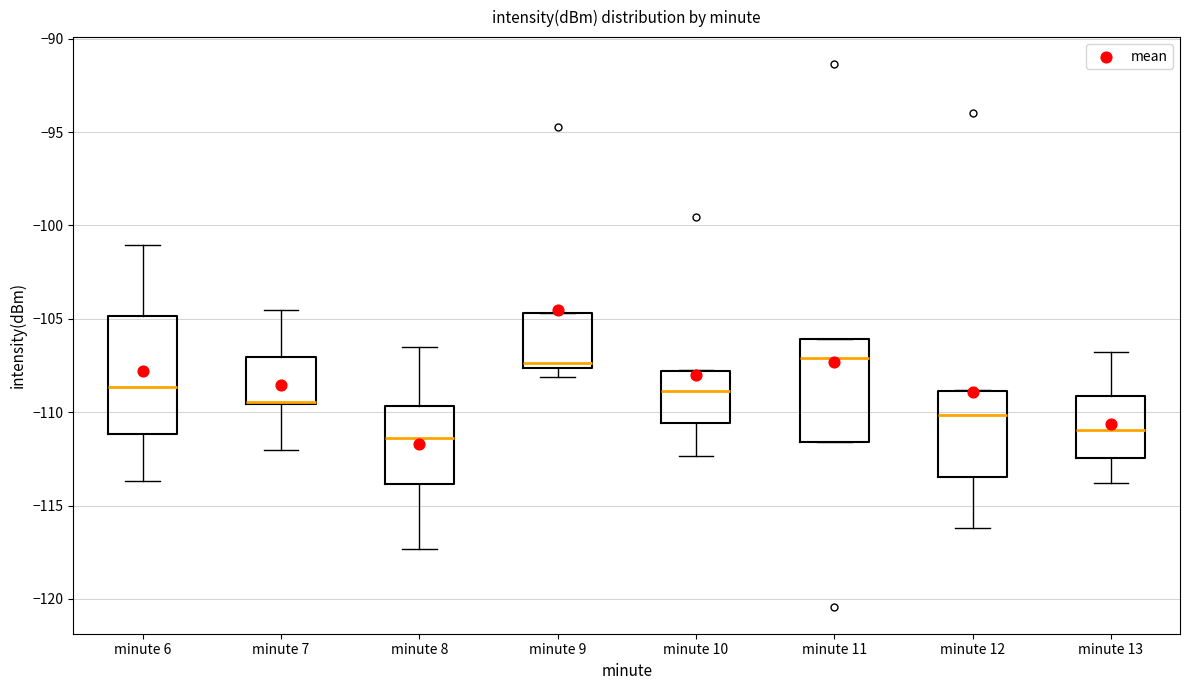

Reading left to right, read every box against the y-axis: the position of its median line, the range the box covers, and the ends of its whiskers. The values are not printed on the chart, so give them approximately, as read against the axis.

minute 6: median -108.5, box -111.0 to -105.0, whiskers -113.5 to -101.0
minute 7: median -109.5 (drawn on the box's lower edge), box -109.5 to -107.0, whiskers -112.0 to -104.5
minute 8: median -111.5, box -114.0 to -109.5, whiskers -117.5 to -106.5
minute 9: median -107.5 (just above the box's lower edge), box -107.5 to -104.5, whiskers -108.0 to -104.5
minute 10: median -109.0, box -110.5 to -108.0, whiskers -112.5 to -107.5
minute 11: median -107.0, box -111.5 to -106.0, whiskers -111.5 to -106.0
minute 12: median -110.0, box -113.5 to -109.0, whiskers -116.0 to -109.0
minute 13: median -111.0, box -112.5 to -109.0, whiskers -114.0 to -107.0